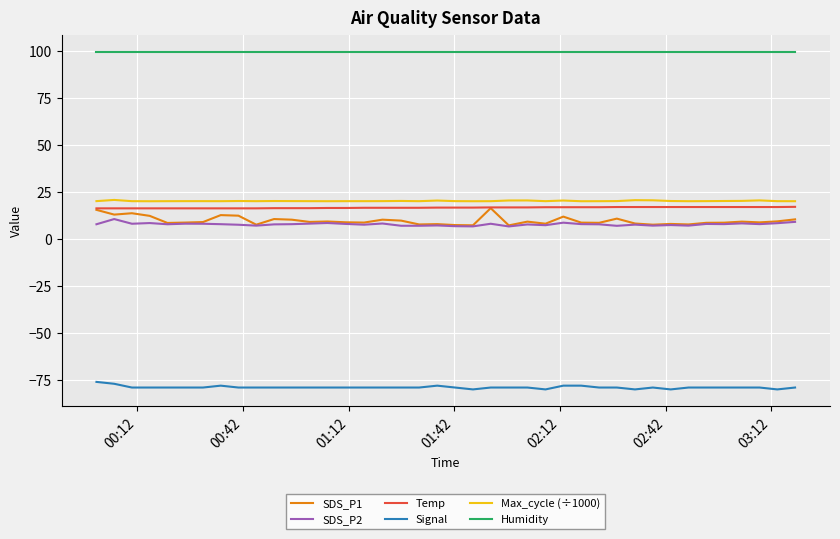

What is the maximum value for SDS_P2?

10.7